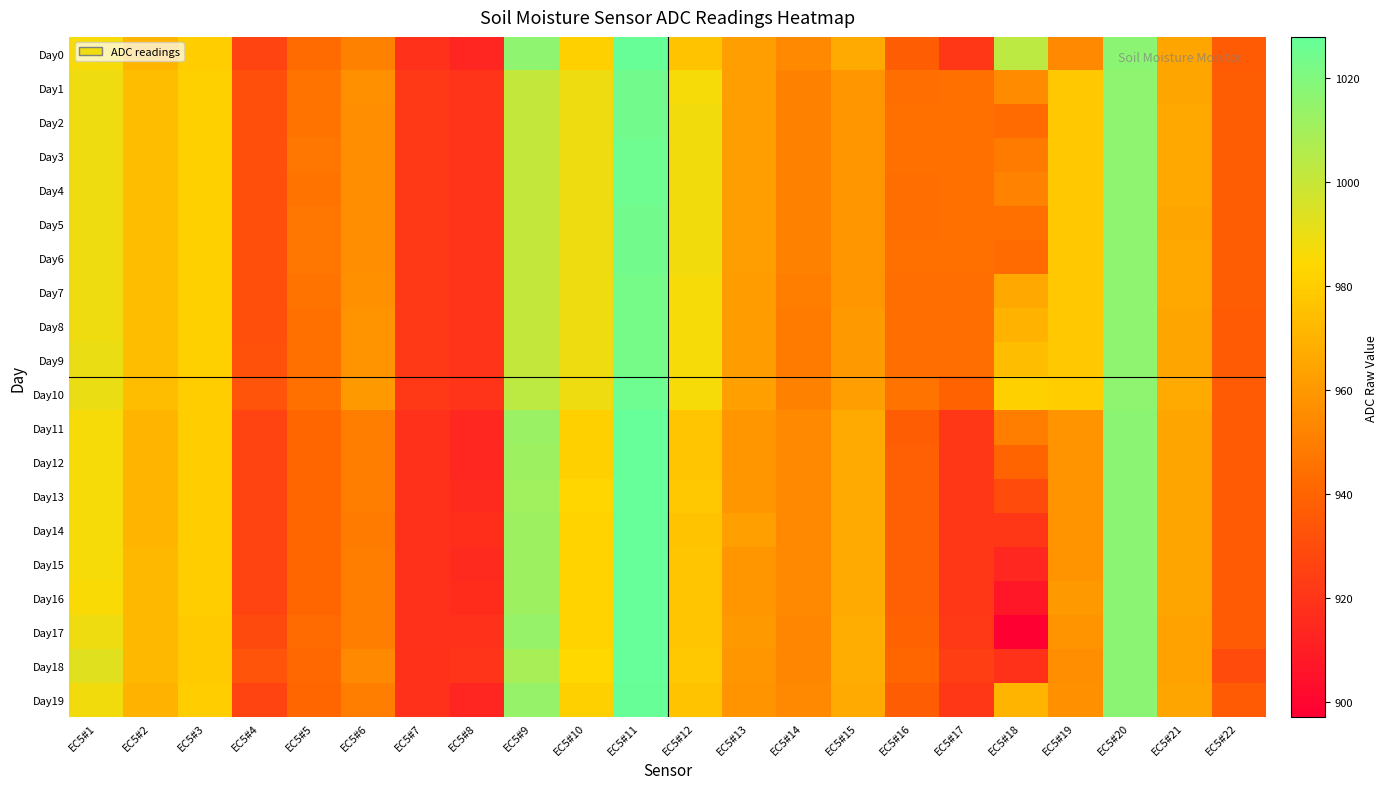

At which category is the sum across all series the highest?

EC5#11